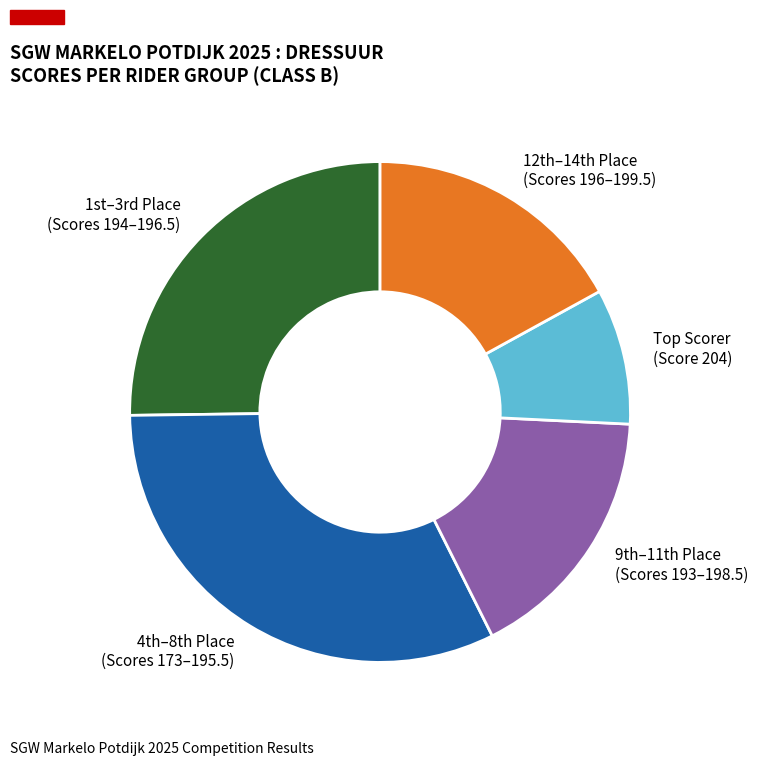

Does any single category account for the majority?

No